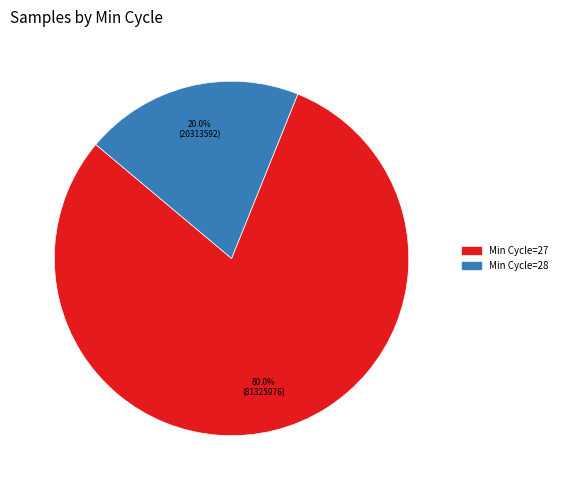

Is there any slice that represents more than half of the pie?

Yes